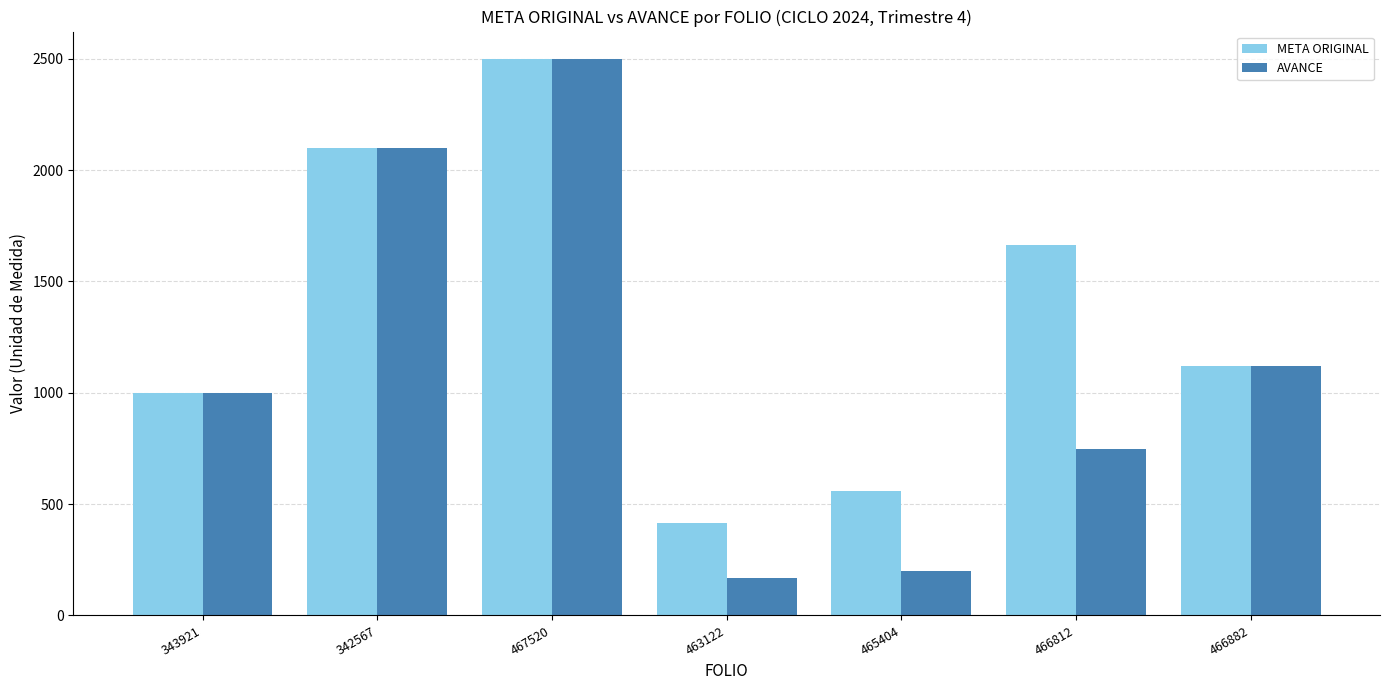

Reading left to right, transcribe all the data shown in this chart.

META ORIGINAL: 343921=1000.0	342567=2100.0	467520=2497.7	463122=415.2	465404=560.2	466812=1664.5	466882=1119.2
AVANCE: 343921=1000.0	342567=2100.0	467520=2497.7	463122=166.1	465404=201.7	466812=749.0	466882=1119.2